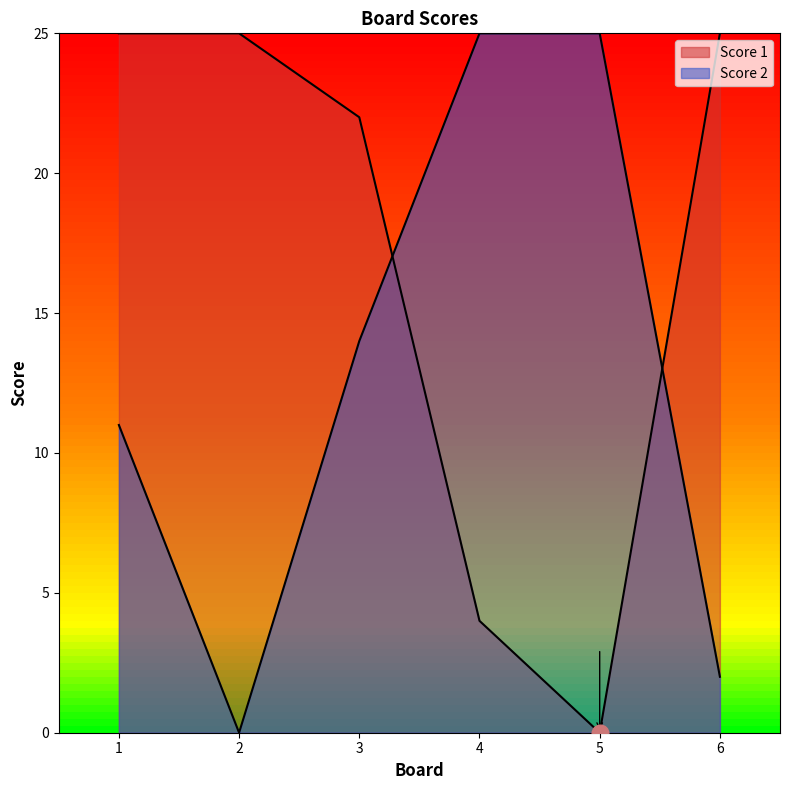

Rank the series at 1 from lowest to highest value.

Score 2, Score 1